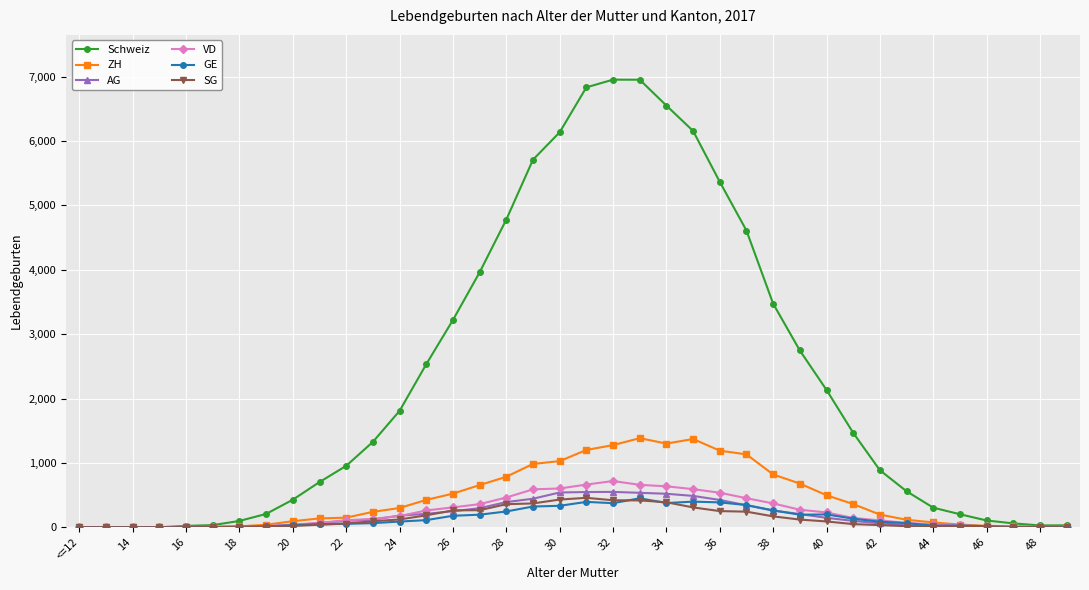

What is the maximum value shown in the chart?

6955